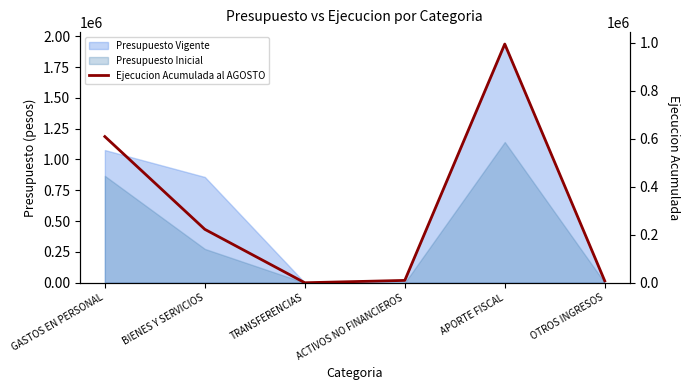

What is the change in value from TRANSFERENCIAS to ACTIVOS NO FINANCIEROS?

+9744